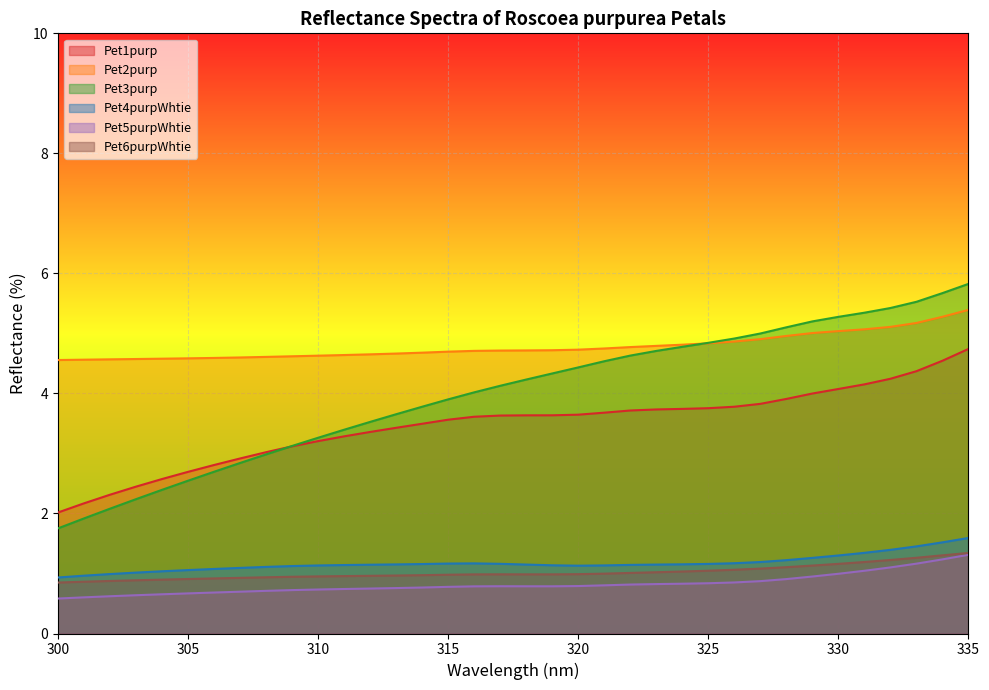

At which category does the chart reach its peak across all series?

335